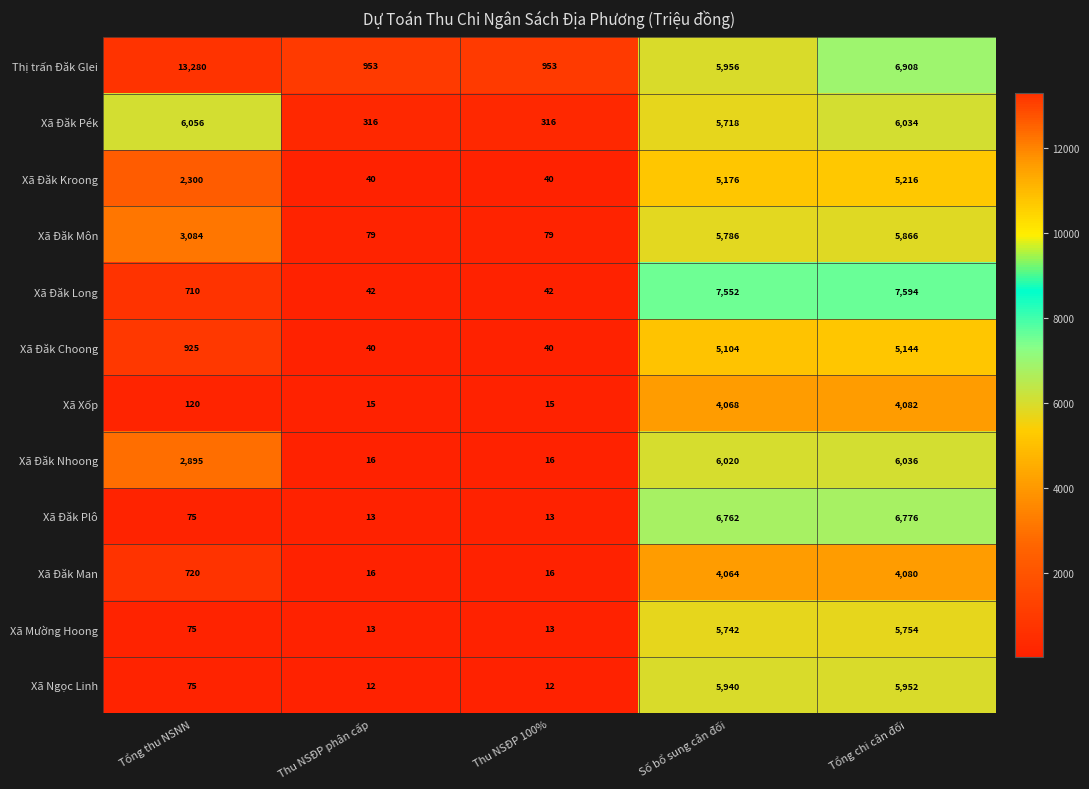

Which series has the widest spread of values?

Thị trấn Đăk Glei